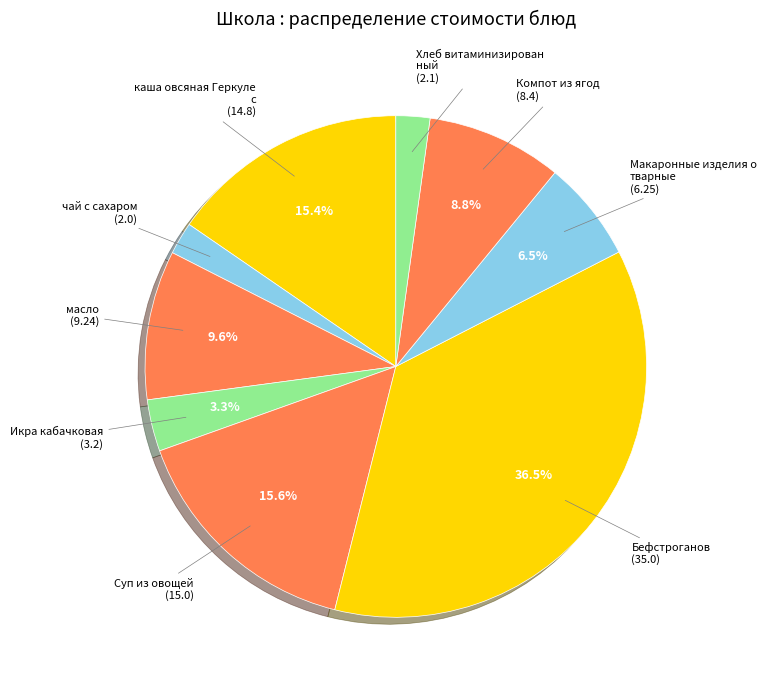

How many segments does this pie chart have?

9